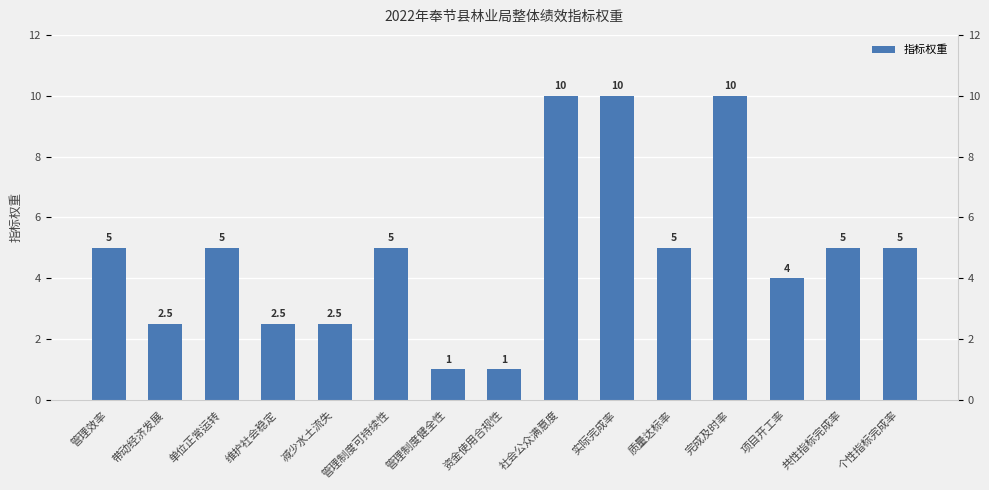

Reading left to right, what are all the values shown in this chart?

5.0	2.5	5.0	2.5	2.5	5.0	1.0	1.0	10.0	10.0	5.0	10.0	4.0	5.0	5.0